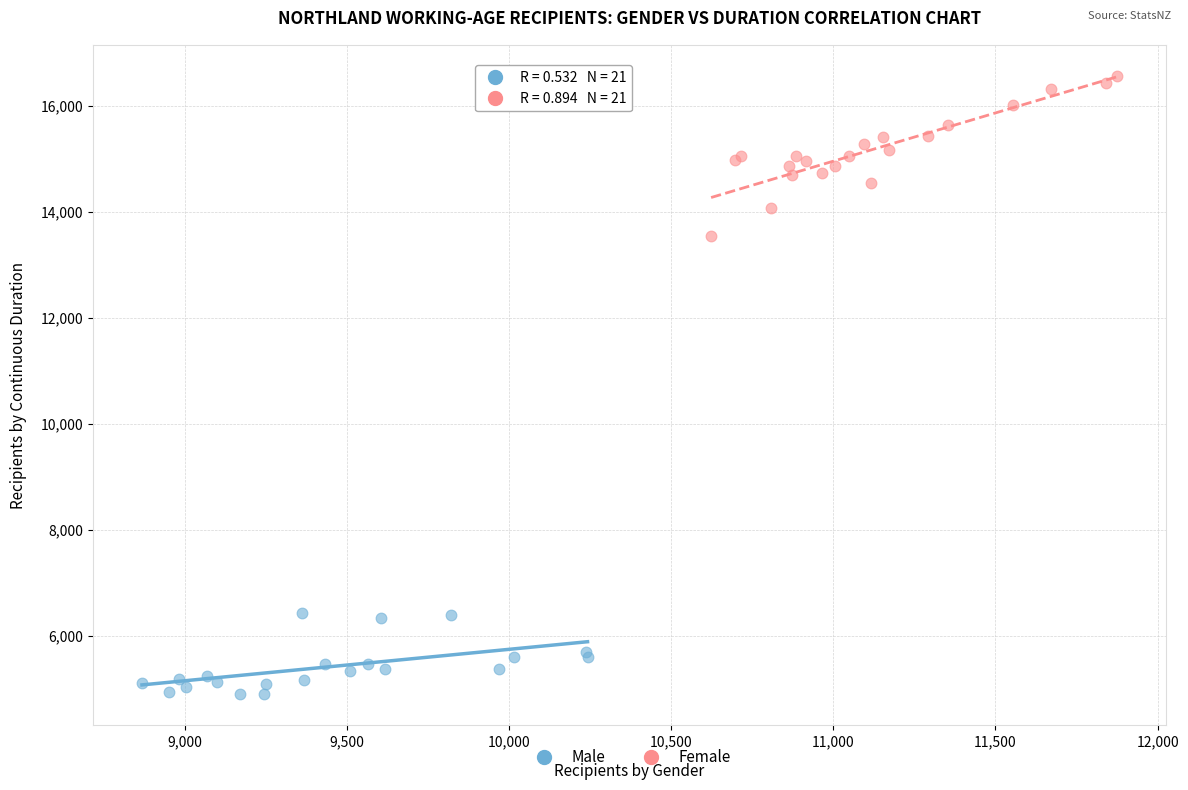

Which series reaches the minimum Y coordinate?

Male